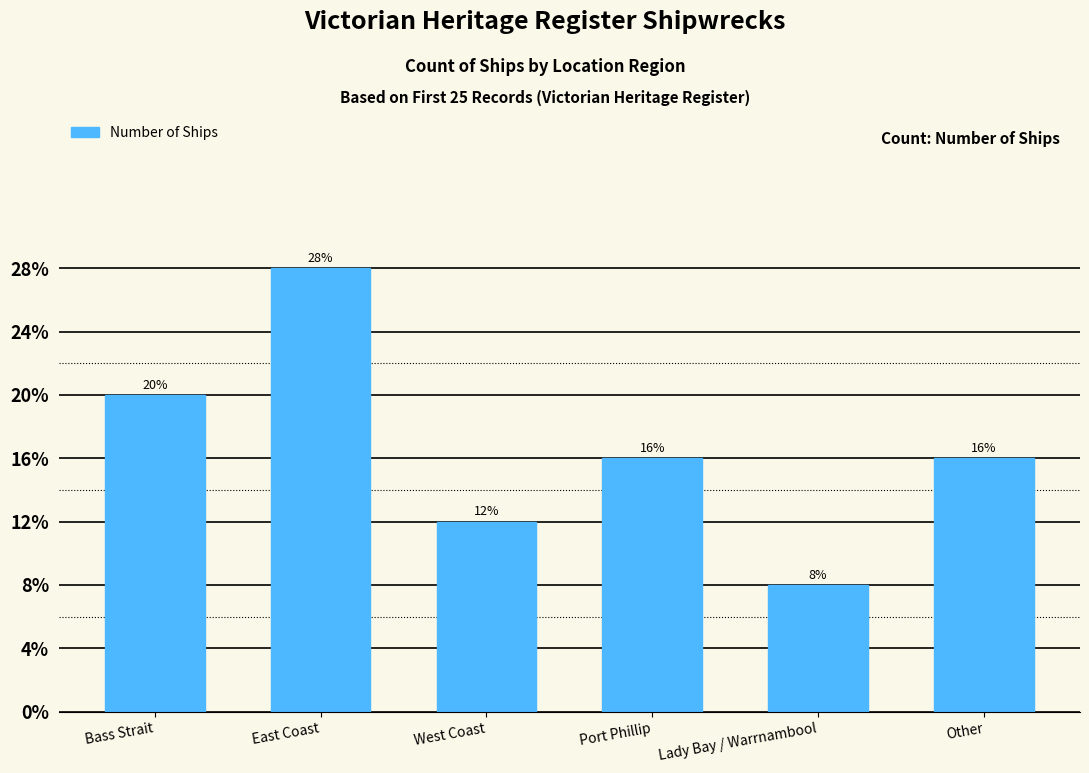

Does the chart contain any negative values?

No